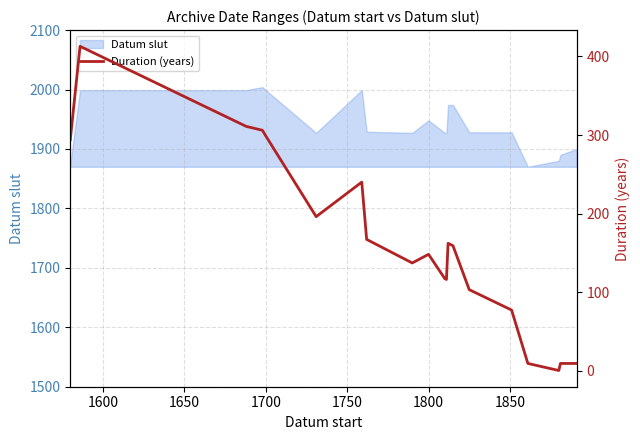

What is the highest value of the Datum slut series?

2004